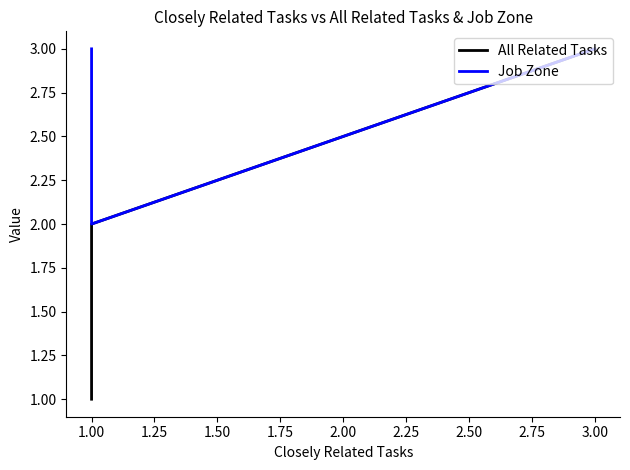

The value of Job Zone at 1.00 is 2. True or false?

True